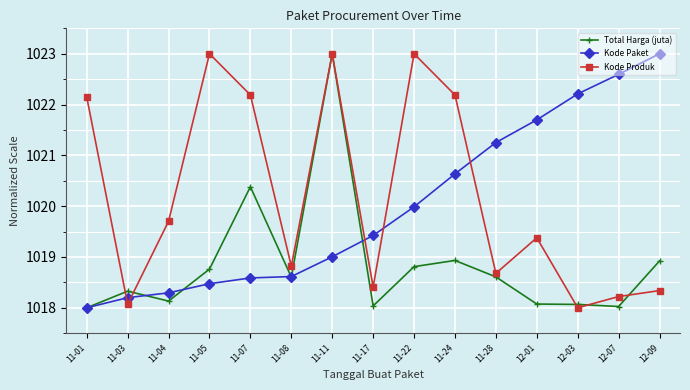

What is the difference between the Kode Paket values at 11-04 and 11-22?

1.7